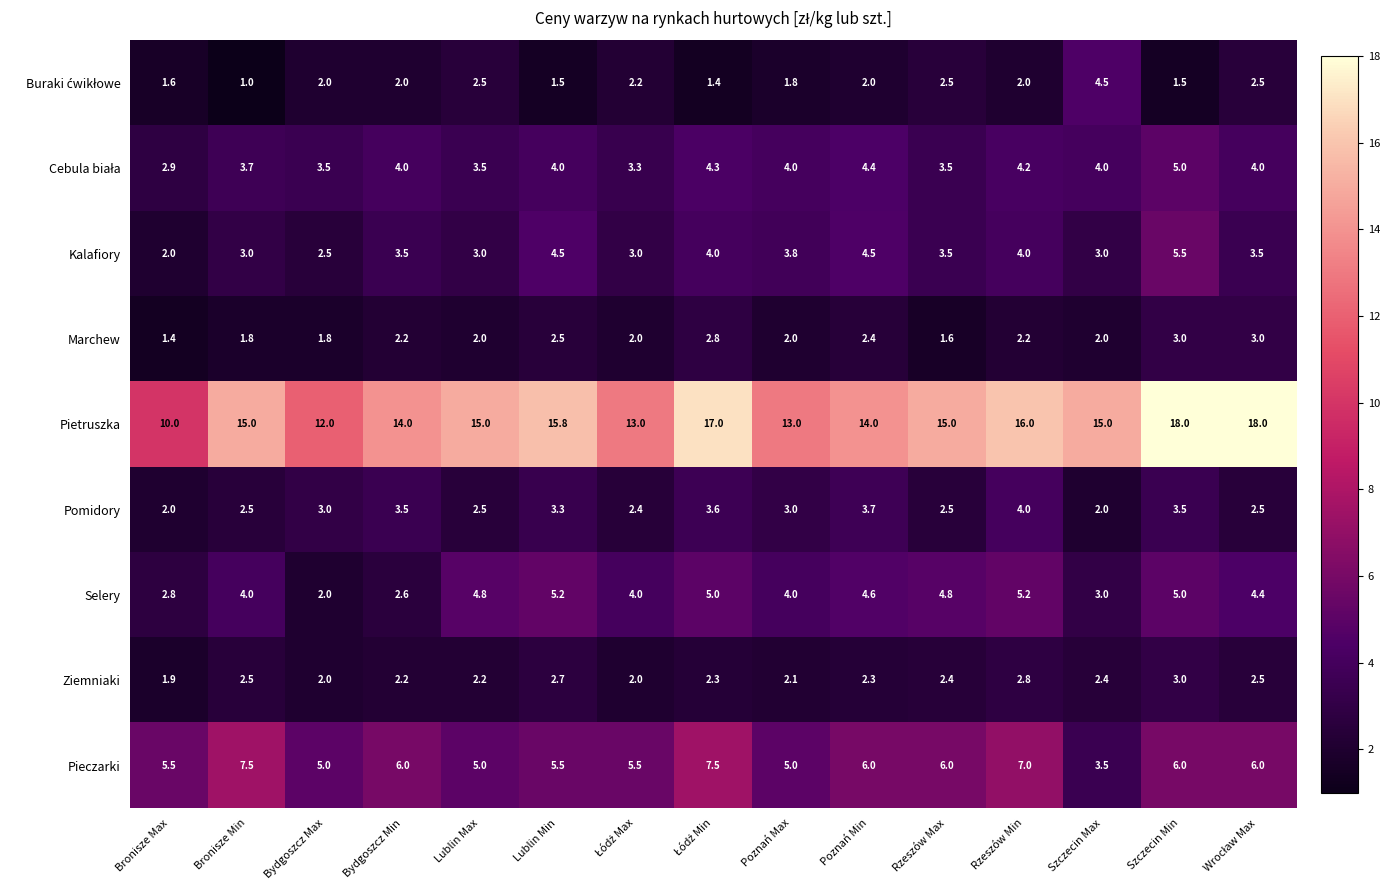

What is the smallest value displayed?

1.0